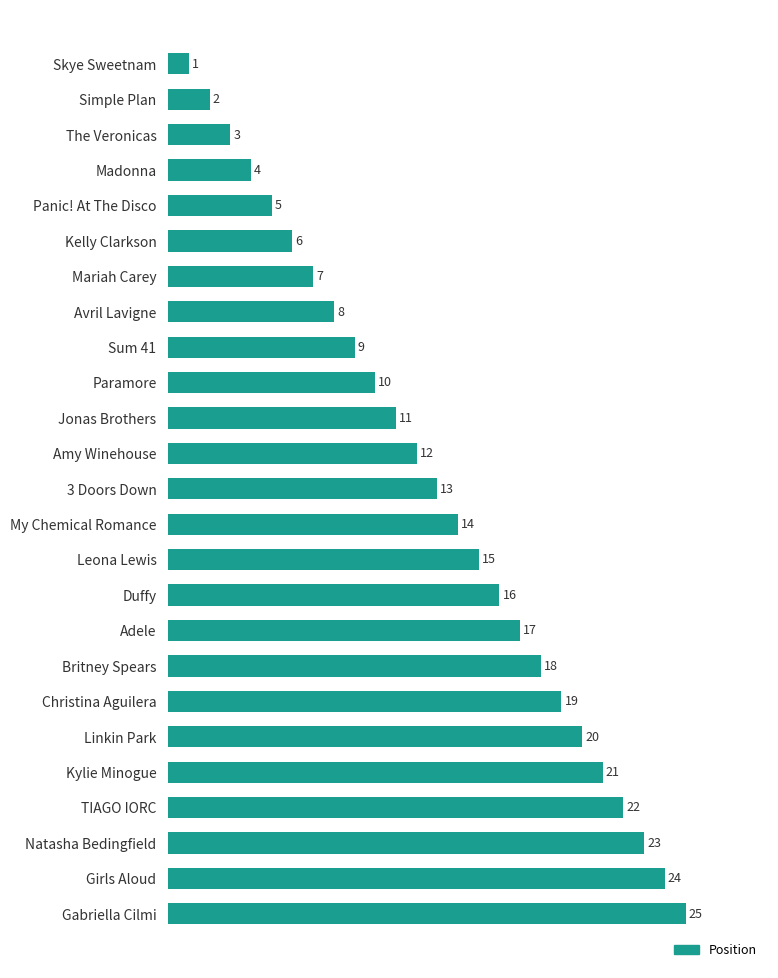

List the labels in order of value, smallest first.

Skye Sweetnam, Simple Plan, The Veronicas, Madonna, Panic! At The Disco, Kelly Clarkson, Mariah Carey, Avril Lavigne, Sum 41, Paramore, Jonas Brothers, Amy Winehouse, 3 Doors Down, My Chemical Romance, Leona Lewis, Duffy, Adele, Britney Spears, Christina Aguilera, Linkin Park, Kylie Minogue, TIAGO IORC, Natasha Bedingfield, Girls Aloud, Gabriella Cilmi